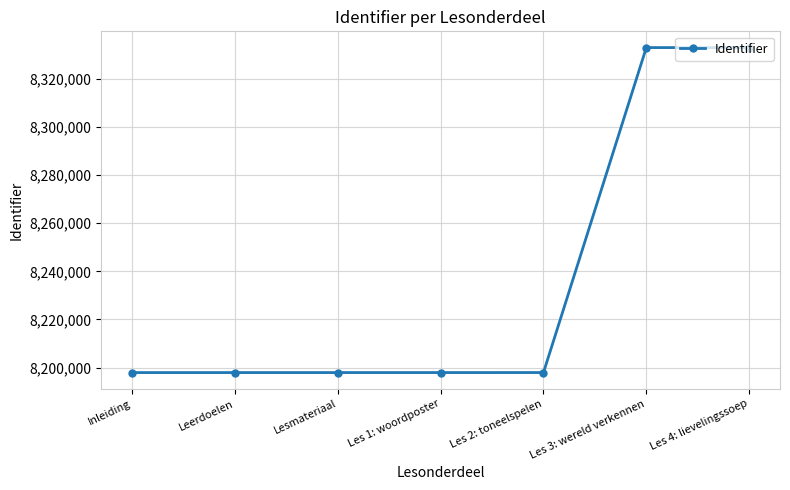

True or false: the data shows 14051429 at Inleiding.

False